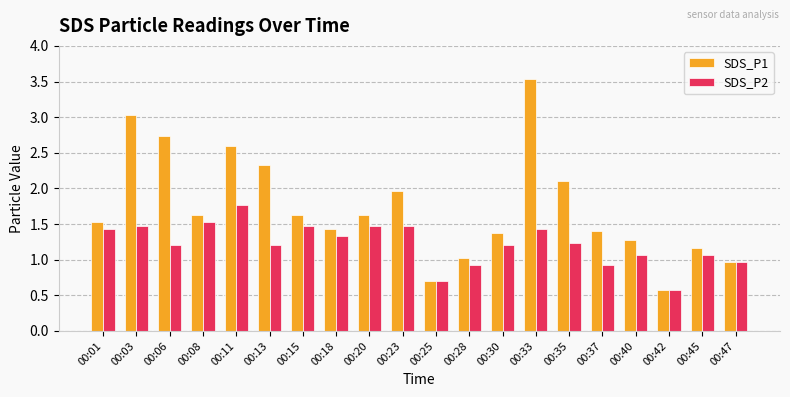

What is the value of the SDS_P2 bar at the 11th from the left?

0.7